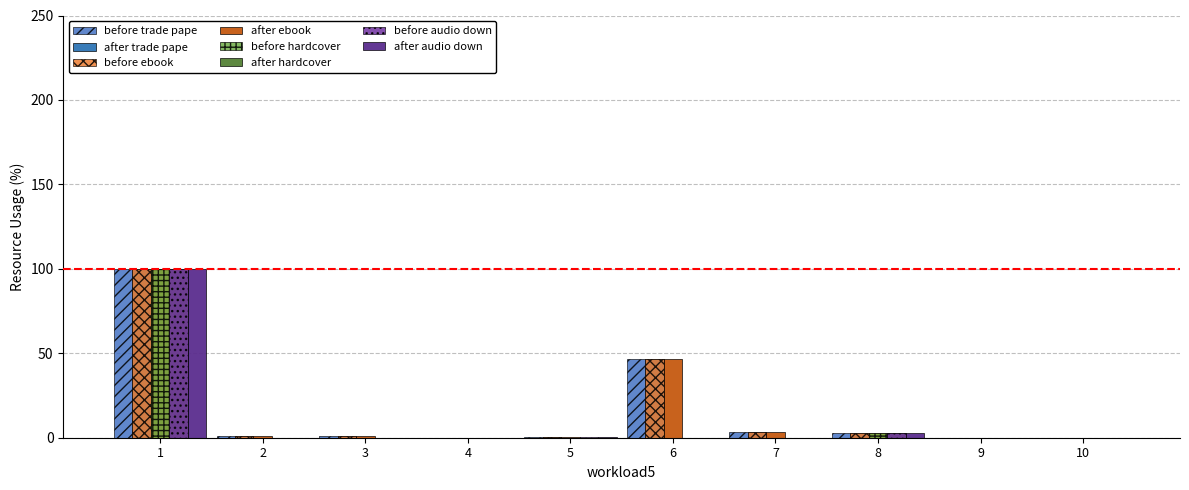

Rank the series by their maximum value, from lowest to highest.

Trade Paperback, eBook, Hardcover, Audio Download